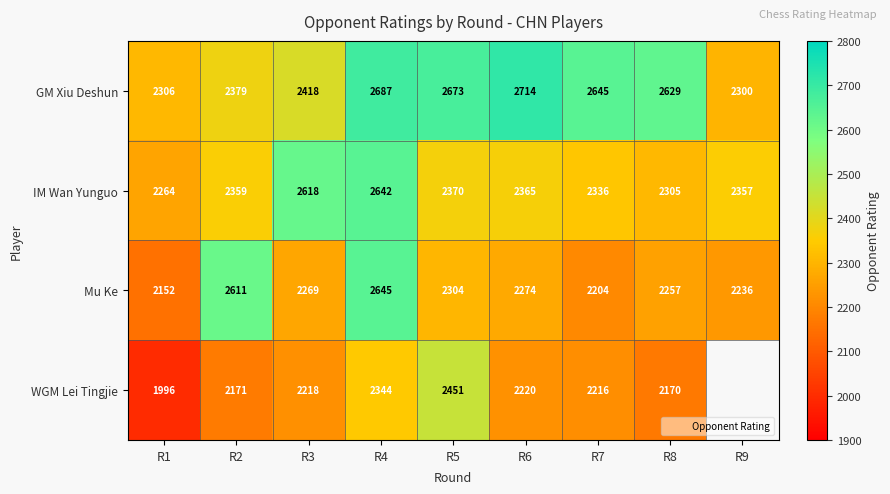

What is the sum of all GM Xiu Deshun values?

22751.0